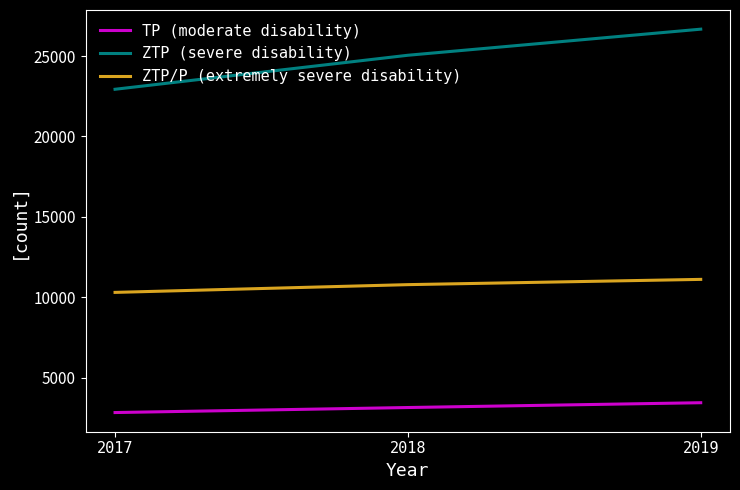

What is the difference between the ZTP (severe disability) values at 2018 and 2017?

2116